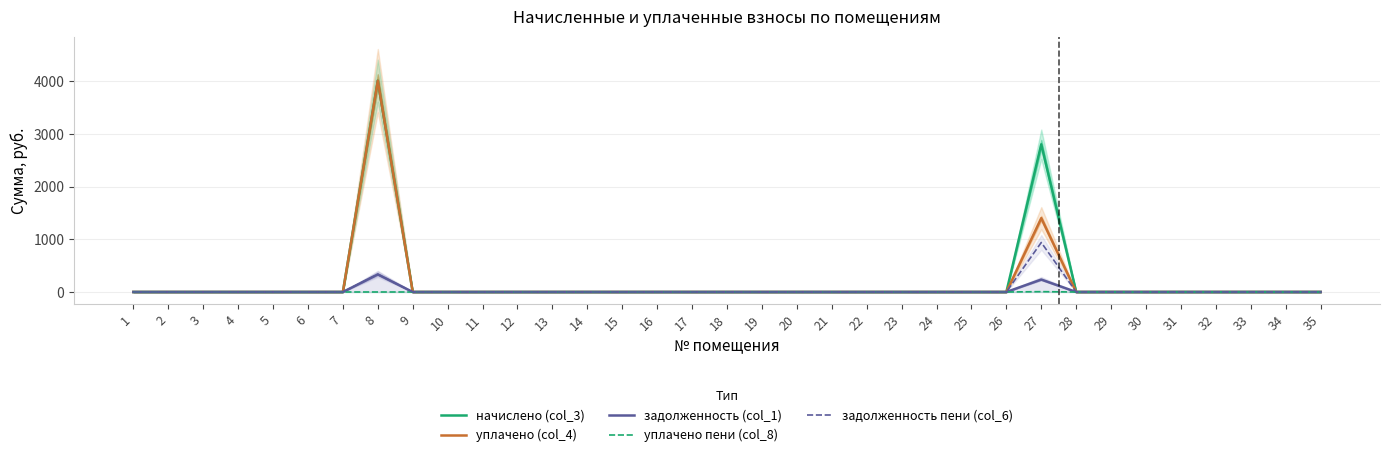

True or false: задолженность (col_1) has a value of -190.7 at 35.

False